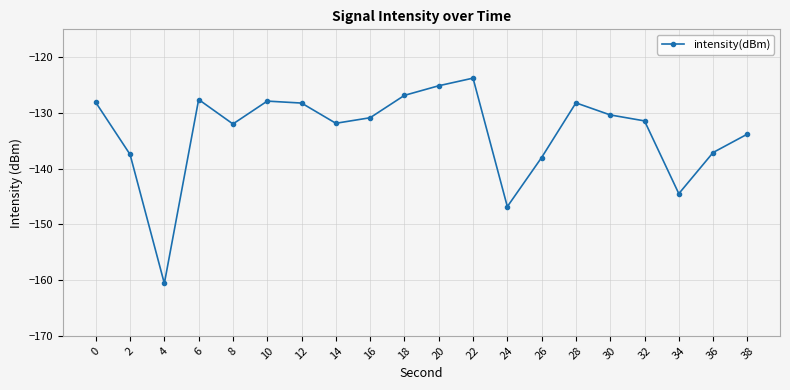

What is the sum of the values at 4 and 34?

-305.1